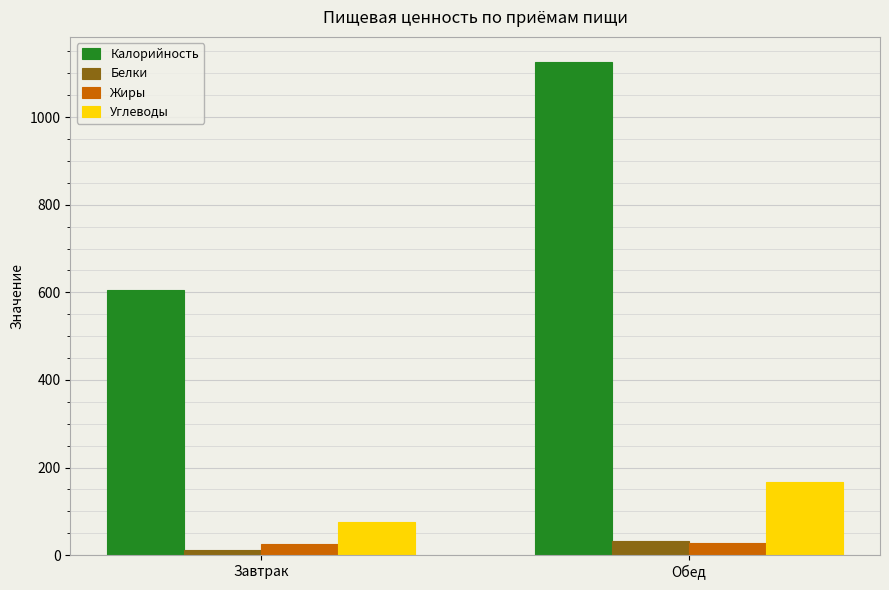

At which category is the sum across all series the highest?

Обед